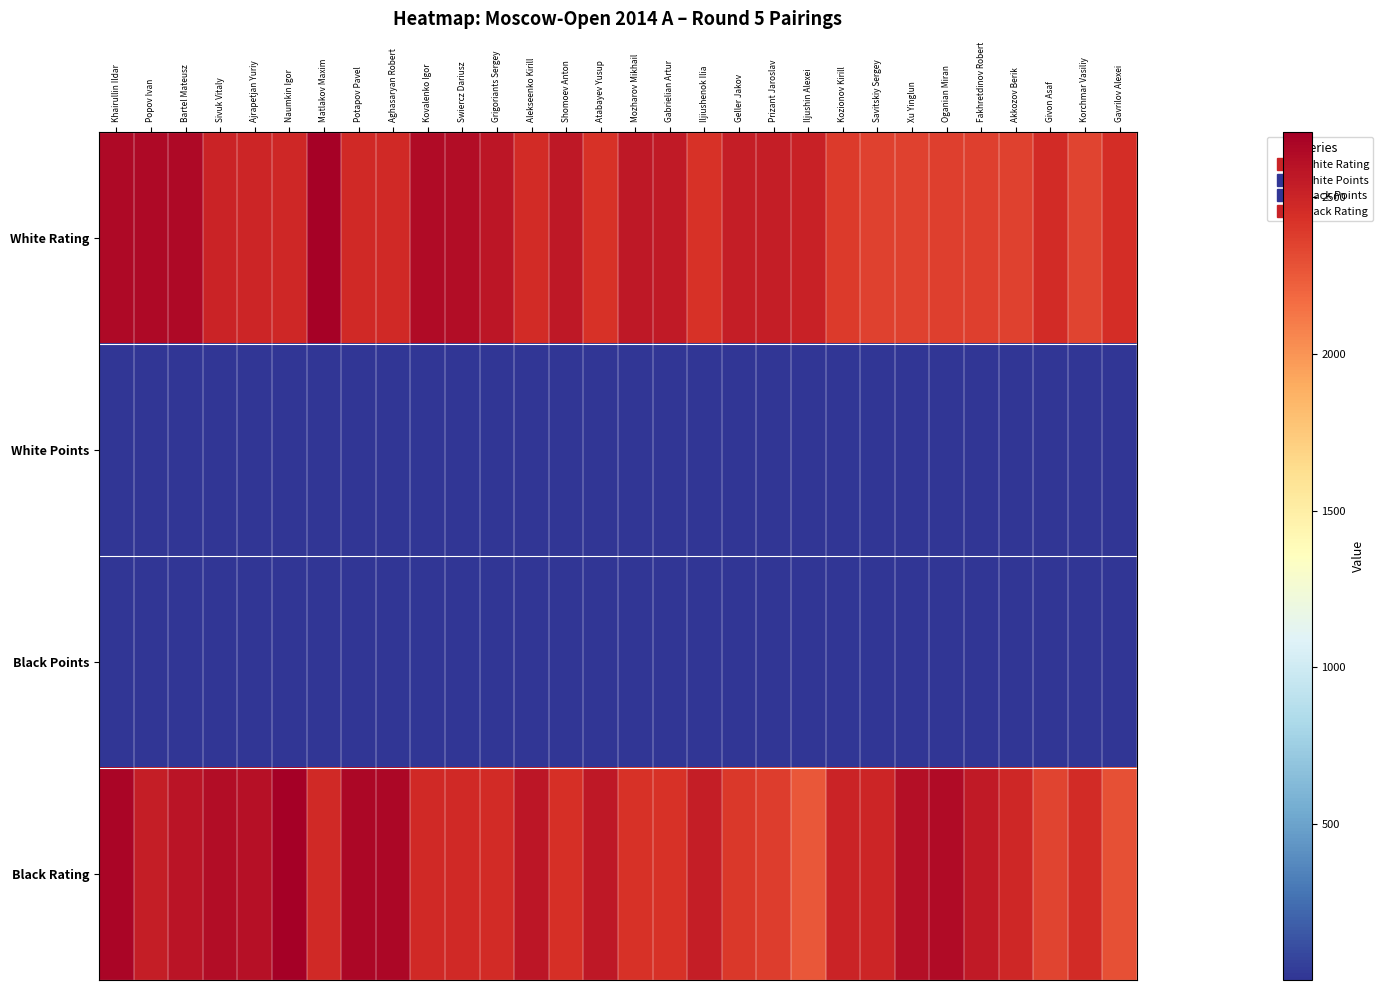

At which category is the sum across all series the highest?

Khairullin Ildar